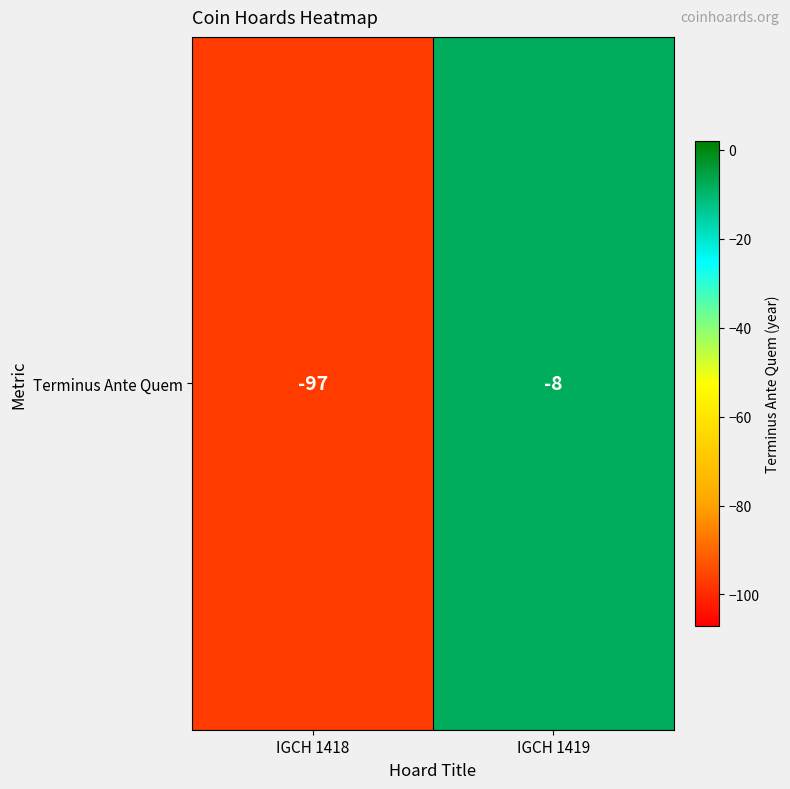

Reading left to right, extract all data points from this chart.

IGCH 1418=-97	IGCH 1419=-8